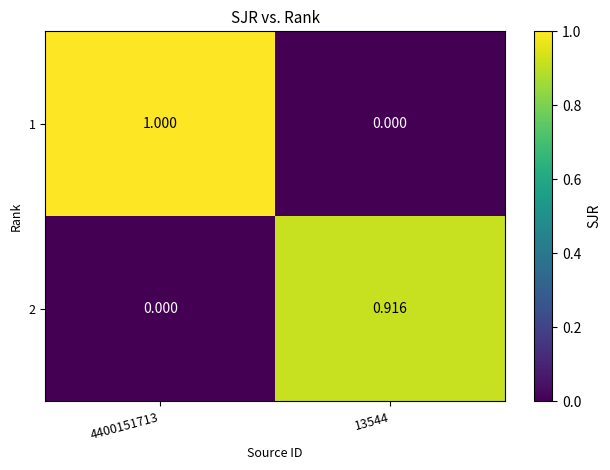

Which series has the widest spread of values?

1